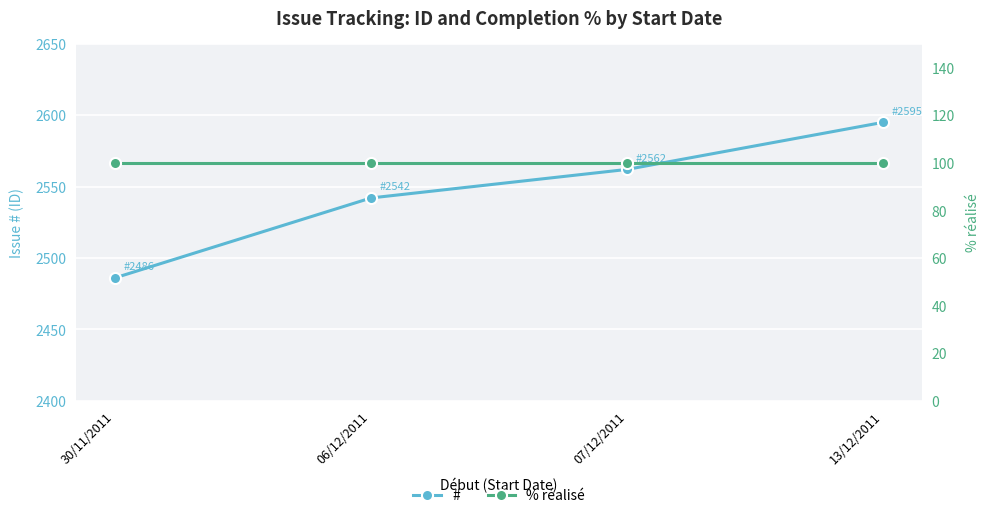

What is the greatest value displayed?

2595